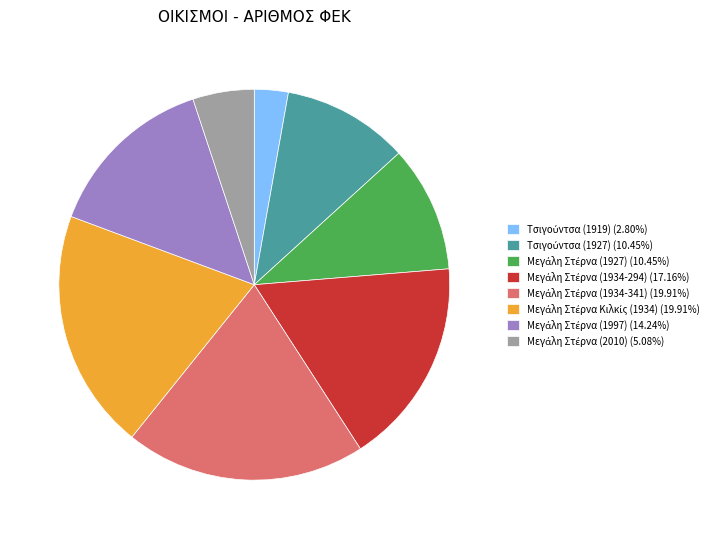

How many segments does this pie chart have?

8